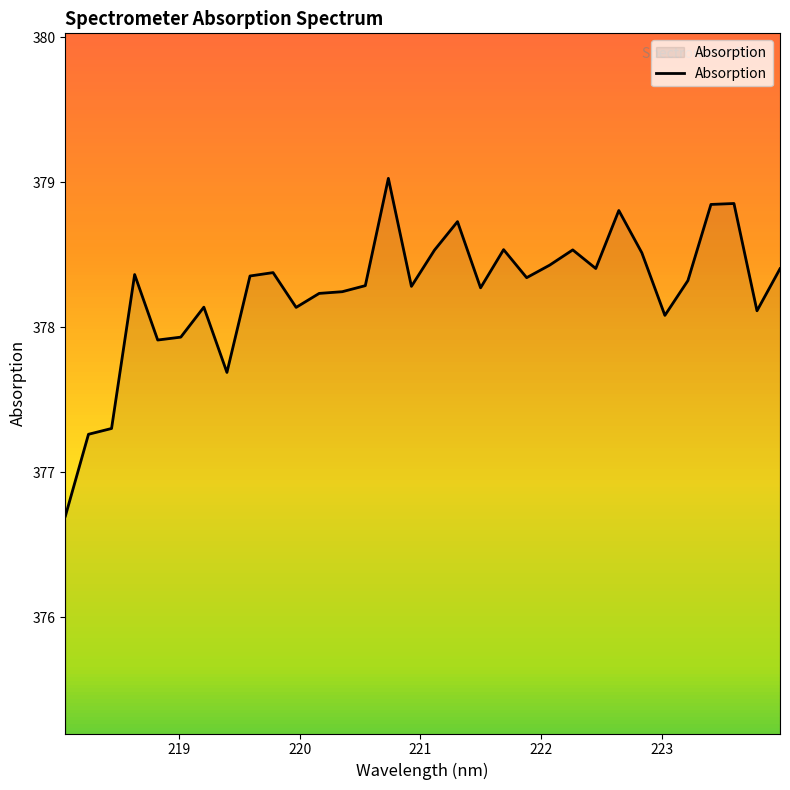

What is the sum of all values?

12103.9